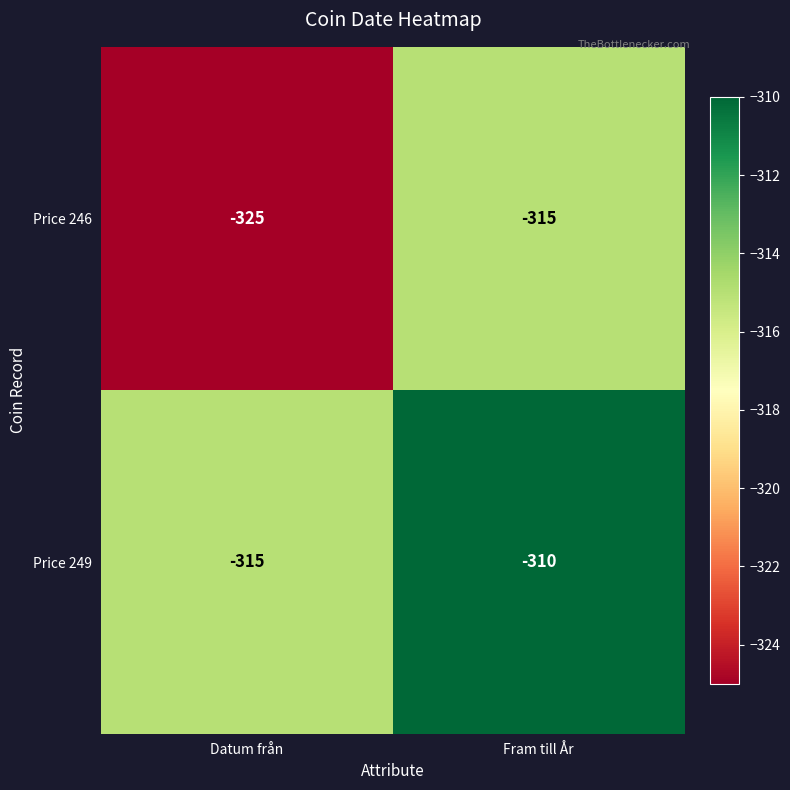

List the series in order of their peak value, highest first.

Price 249, Price 246